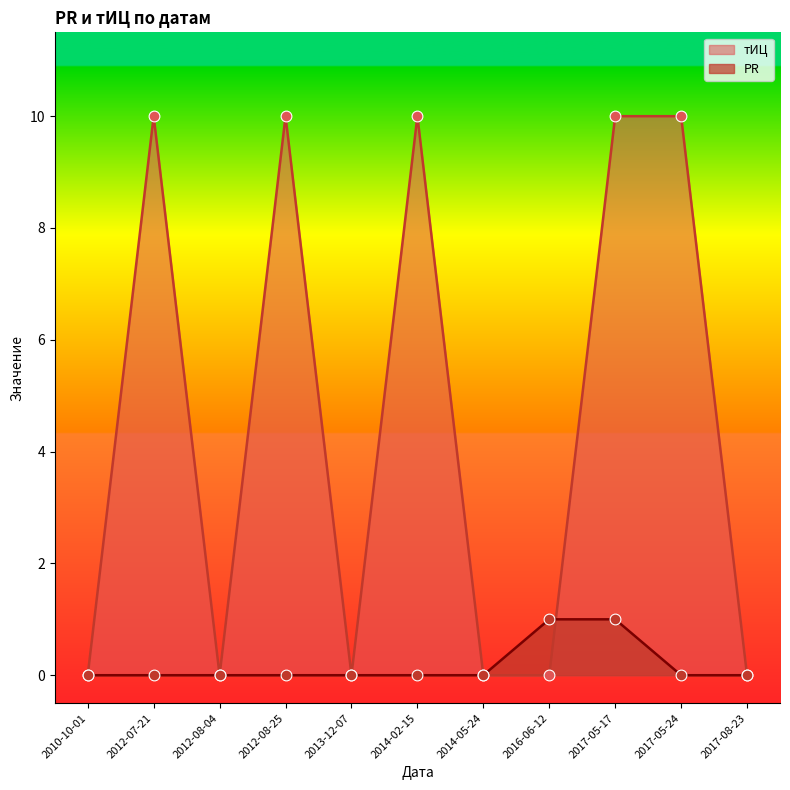

Which series contains the highest Y value?

тИЦ